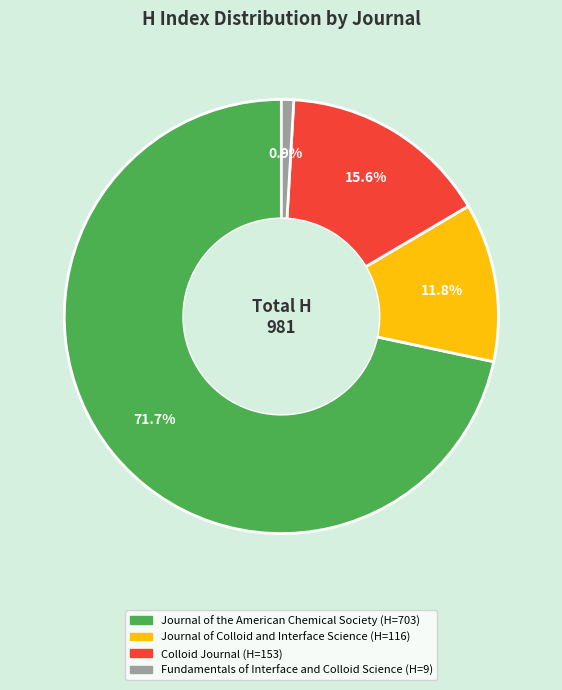

How many segments does this pie chart have?

4